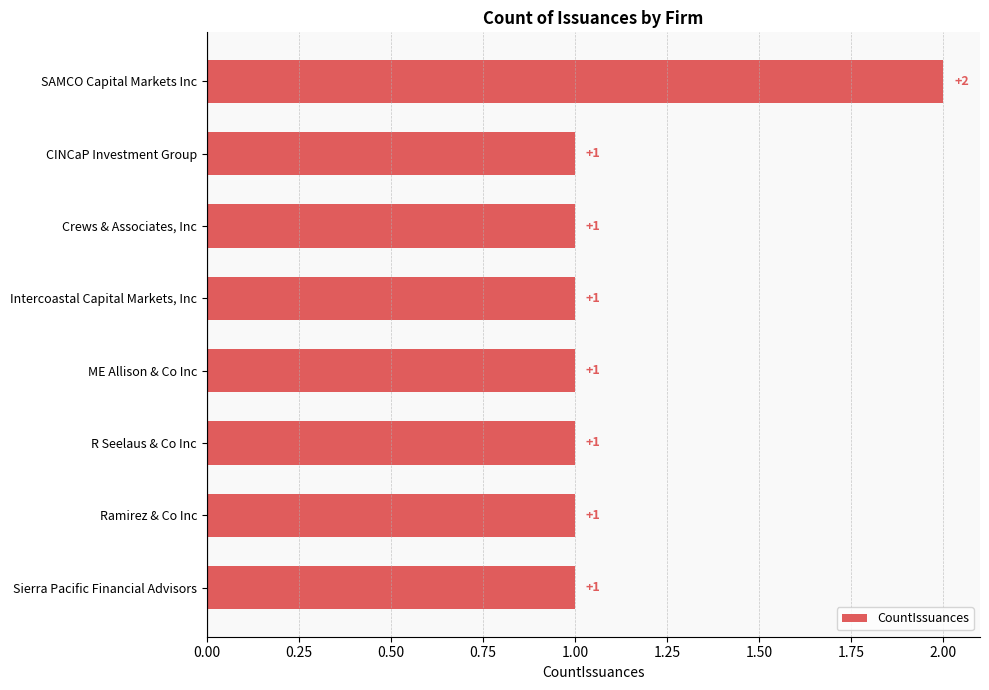

What is the greatest value displayed?

2